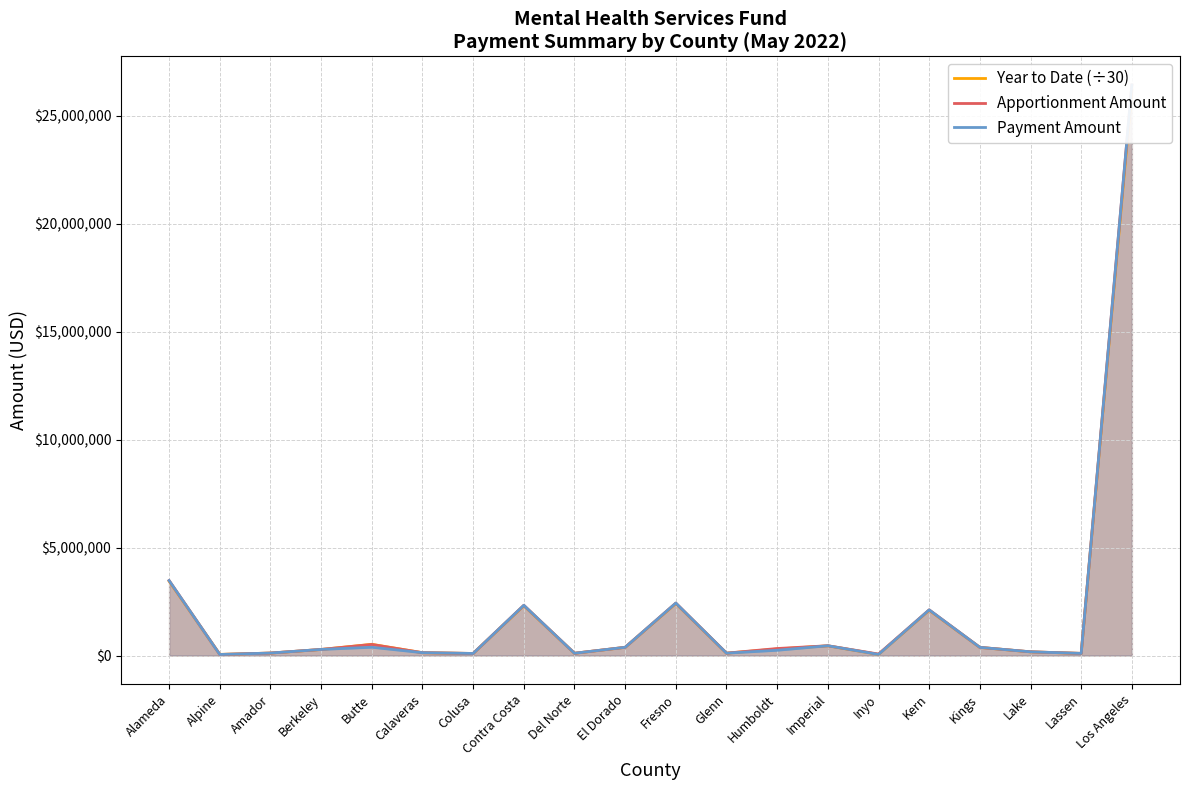

At which label is Year to Date (÷30) closest to 13130342?

Alameda